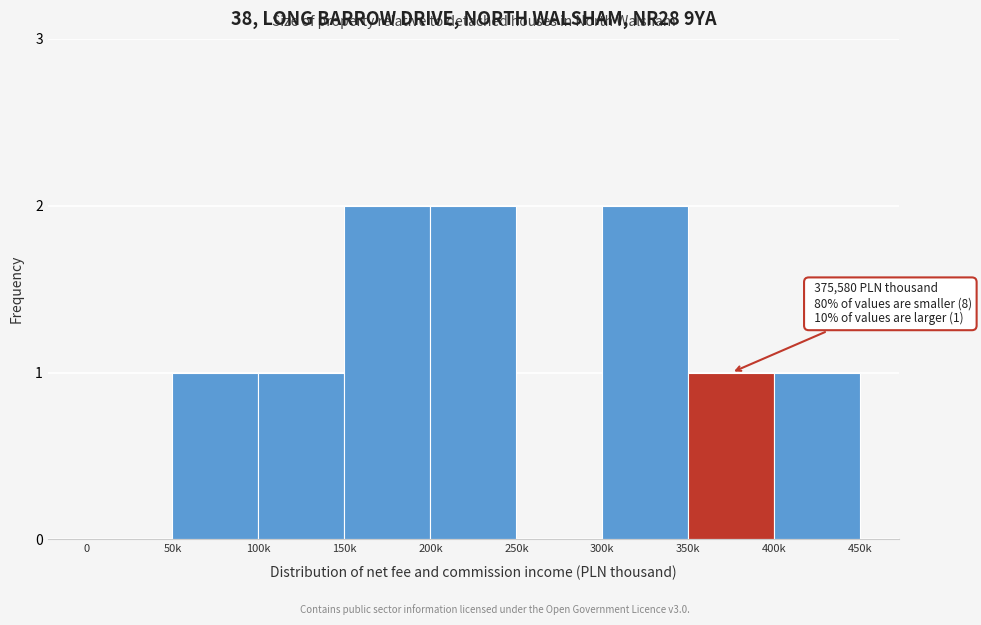

Reading left to right, what are all the values shown in this chart?

0=0	50k=1	100k=1	150k=2	200k=2	250k=0	300k=2	350k=1	400k=1